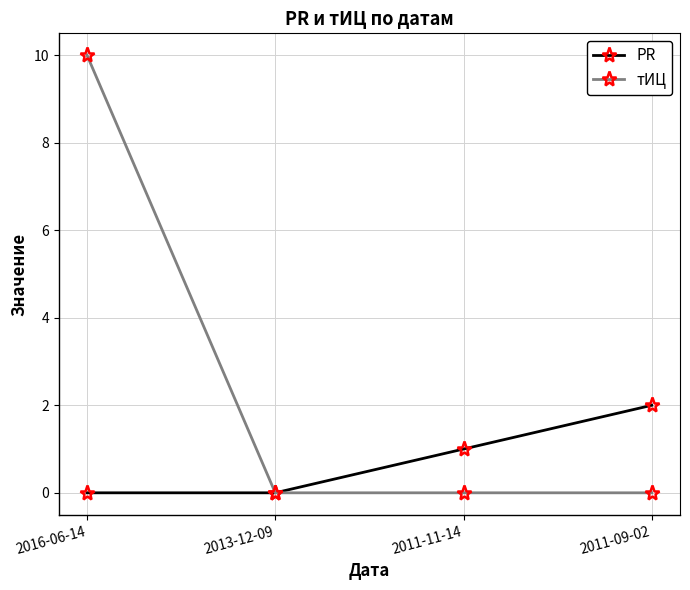

At which label does PR reach its peak?

2011-09-02